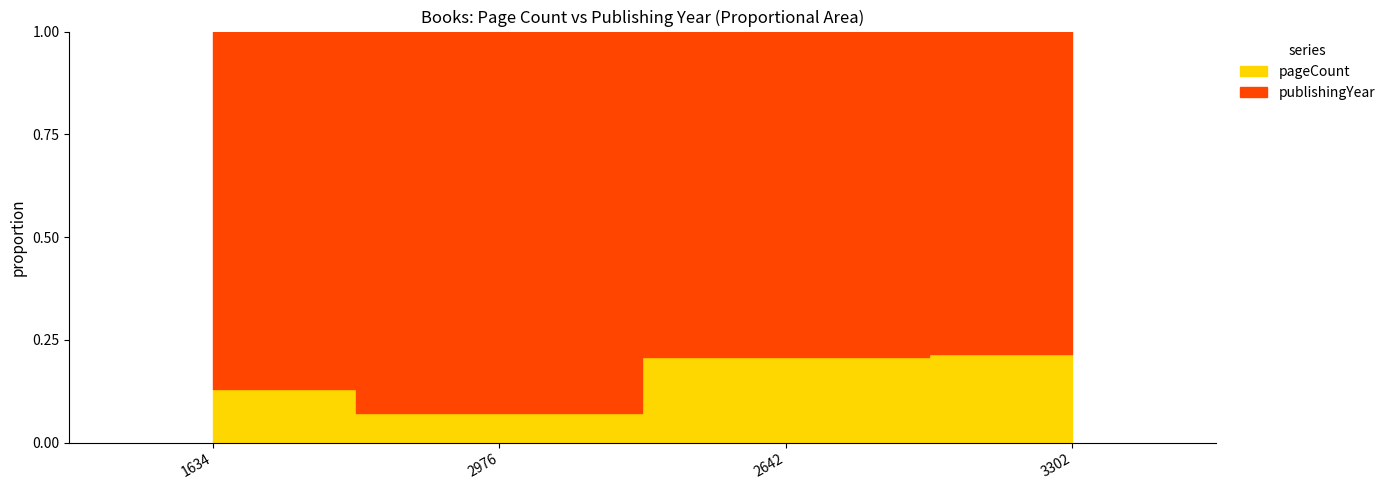

List the labels in order of value, smallest first.

2976, 1634, 2642, 3302